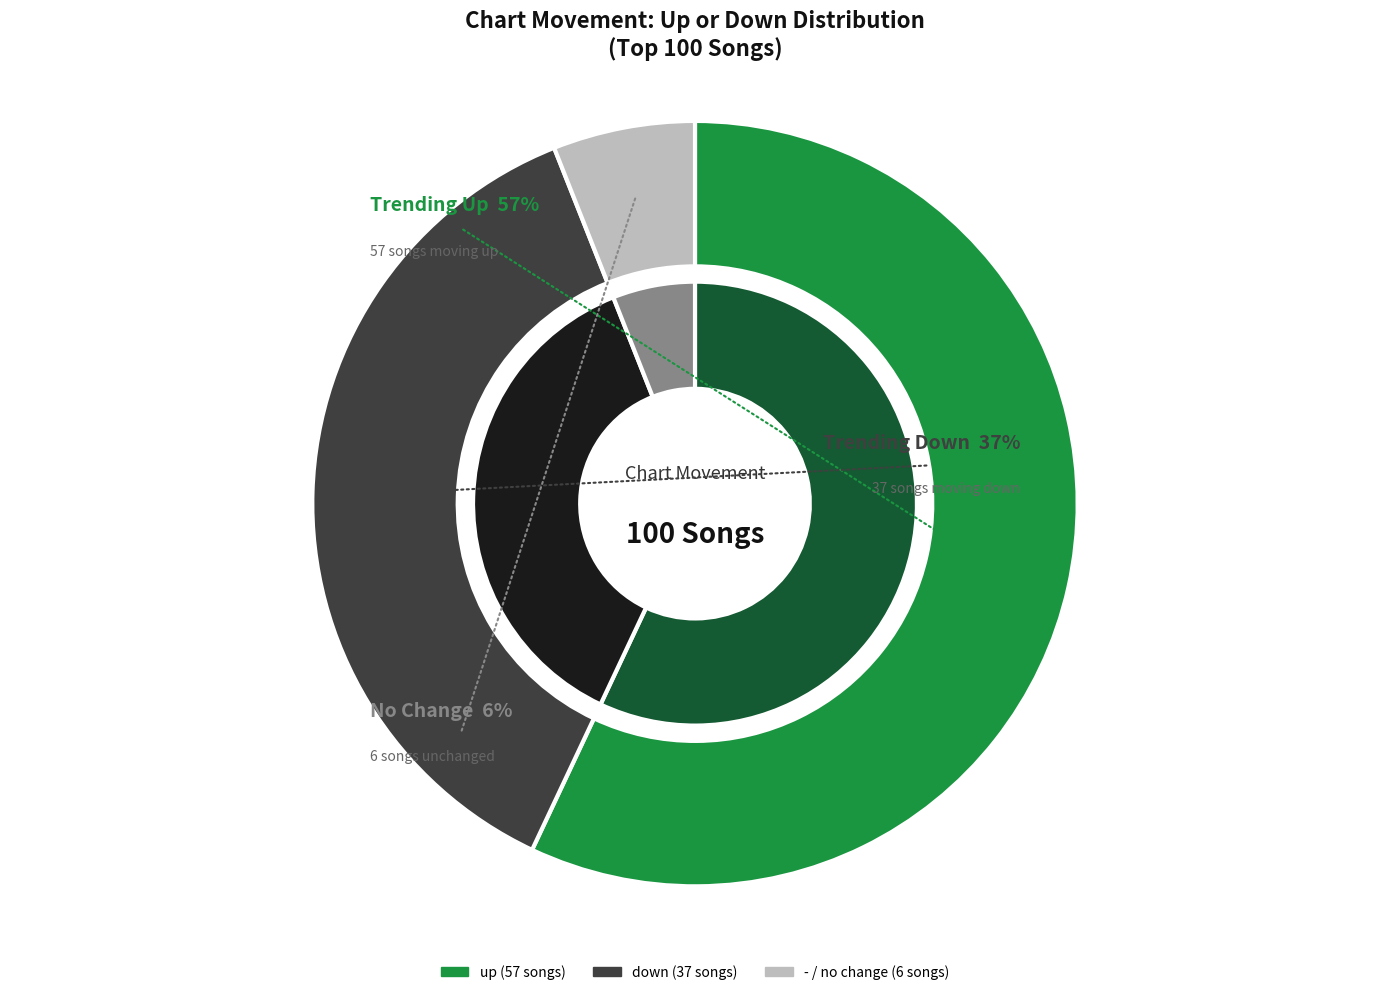

Does down represent more than half of the total?

No